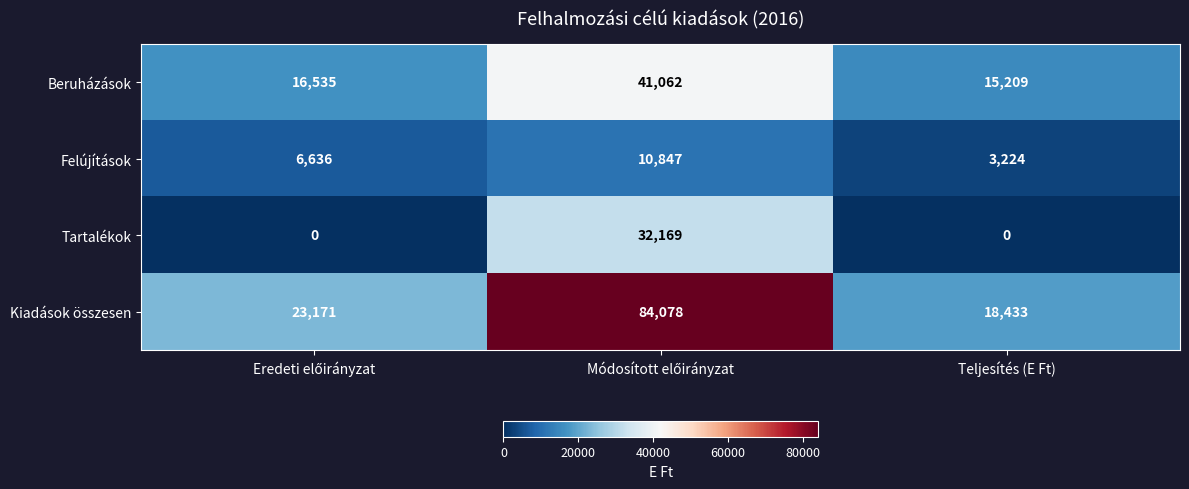

What is the total value across all series at Teljesítés (E Ft)?

36866